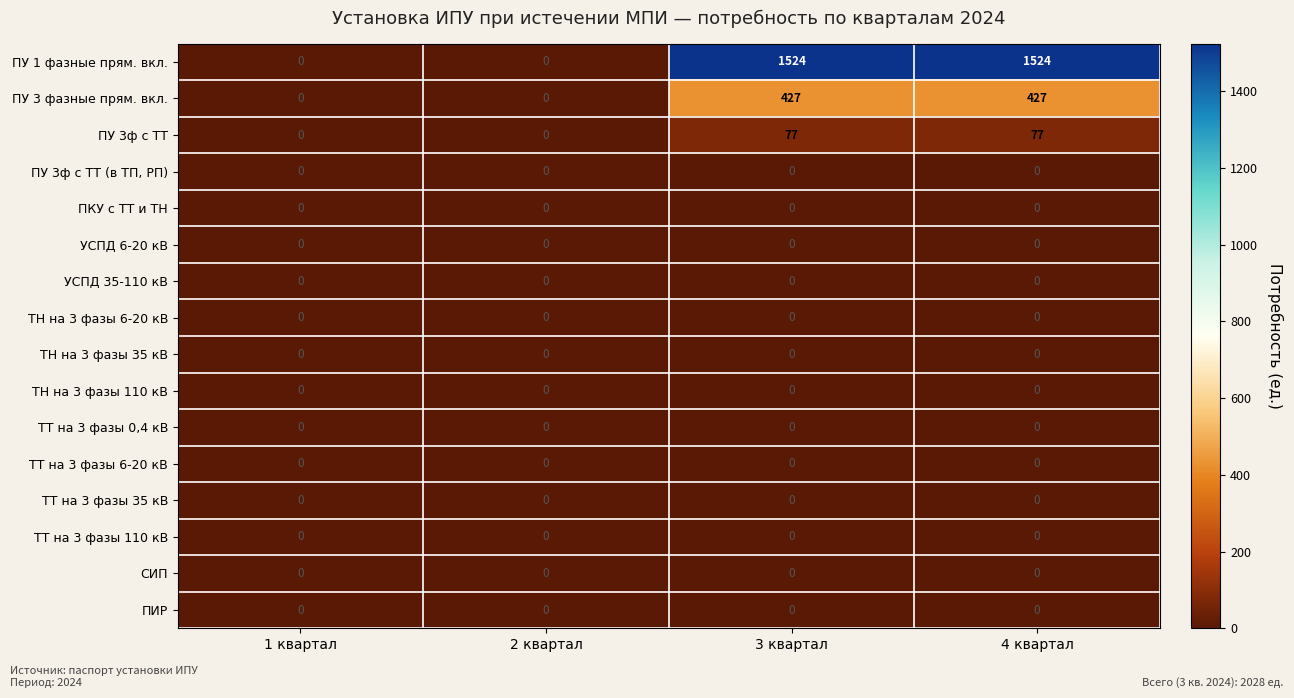

What is the difference between the second highest and minimum values in the ПУ 3ф с ТТ series?

77